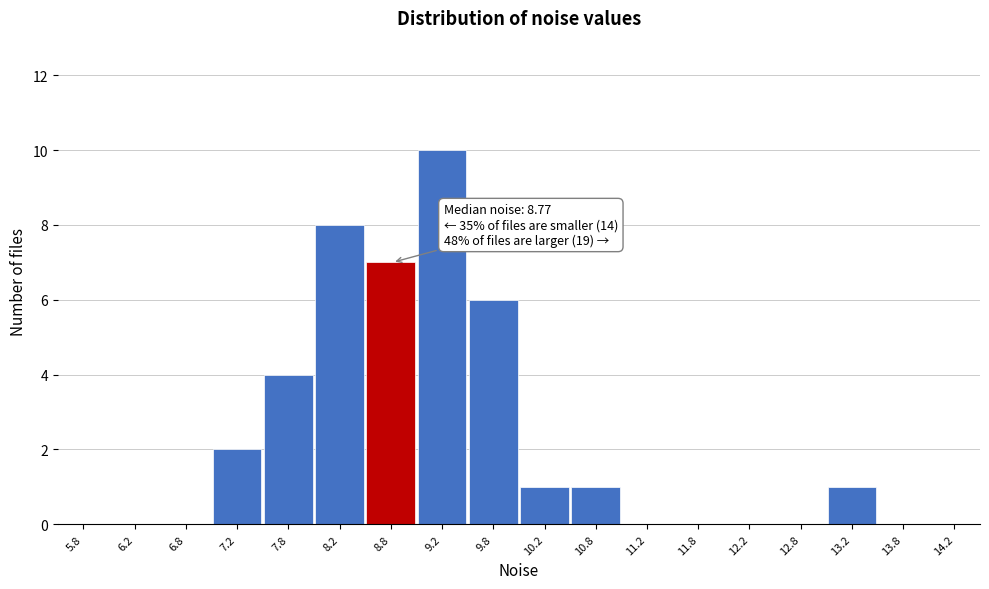

Over which range of the x-axis is the bar tallest?

9.0 to 9.5